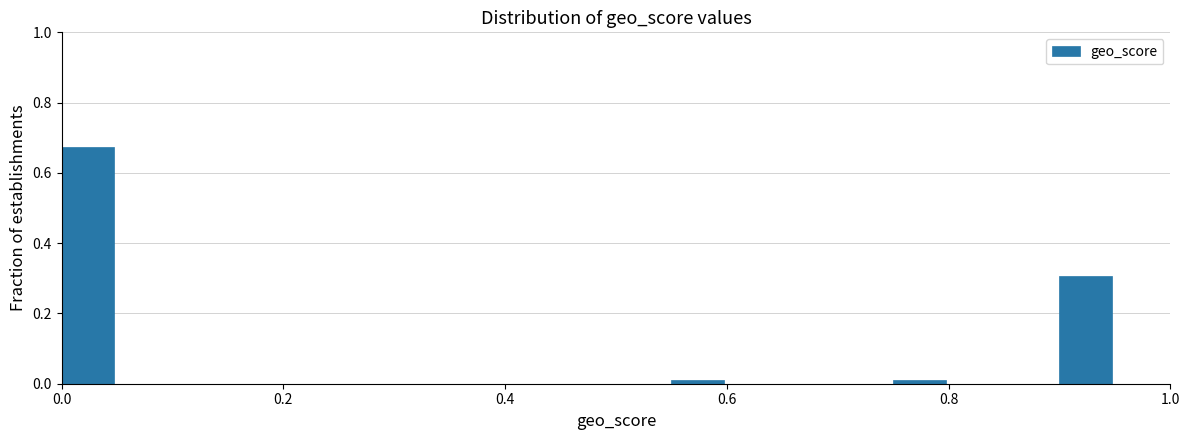

Read against the x-axis, roughly where is the centre of the tallest bar?

0.02